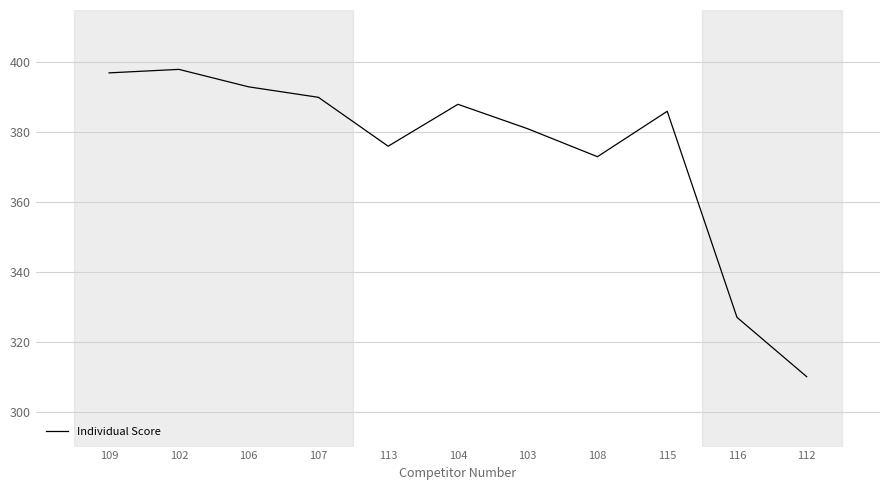

What is the smallest value displayed?

310